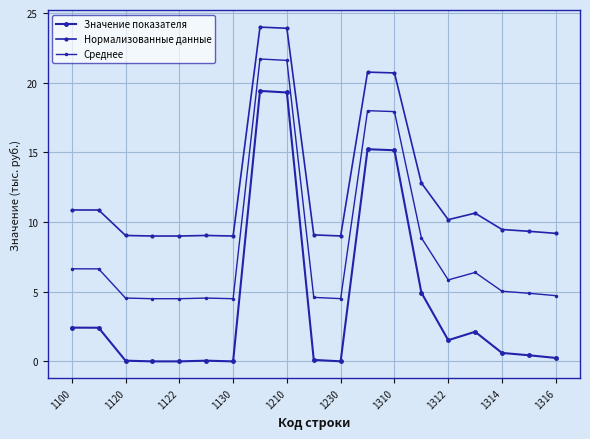

Count the number of data series in this chart.

3